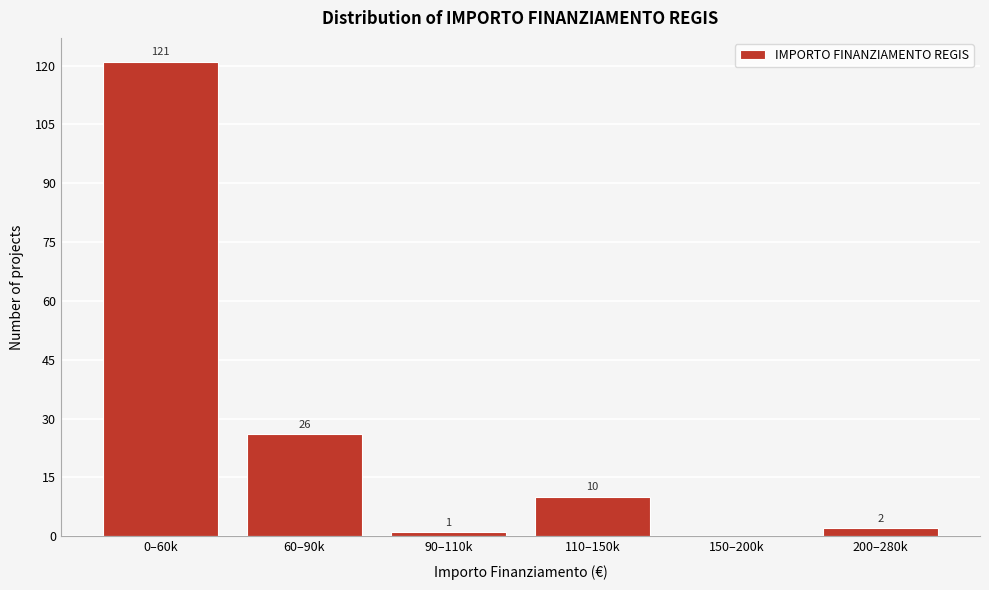

Reading left to right, list all the values displayed in this chart.

0–60k=121	60–90k=26	90–110k=1	110–150k=10	150–200k=0	200–280k=2